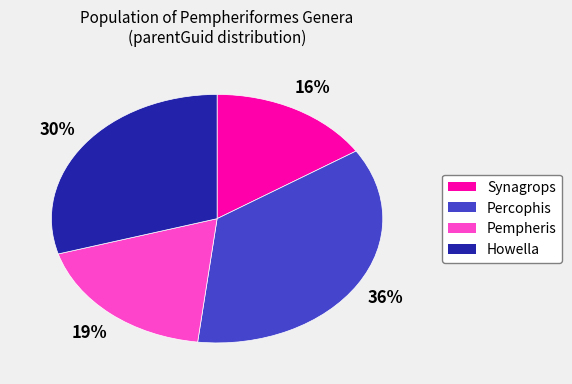

Is the sum of Howella and Pempheris greater than half?

No